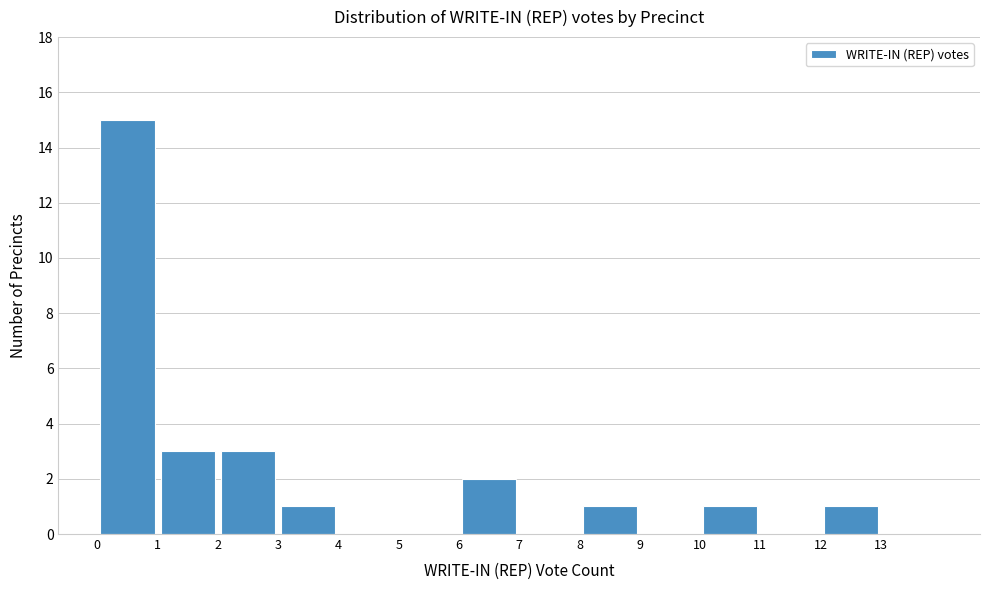

How tall is the bar that spans 10 to 11 on the x-axis? The values are not printed on the chart, so give them approximately, as read against the axis.

1